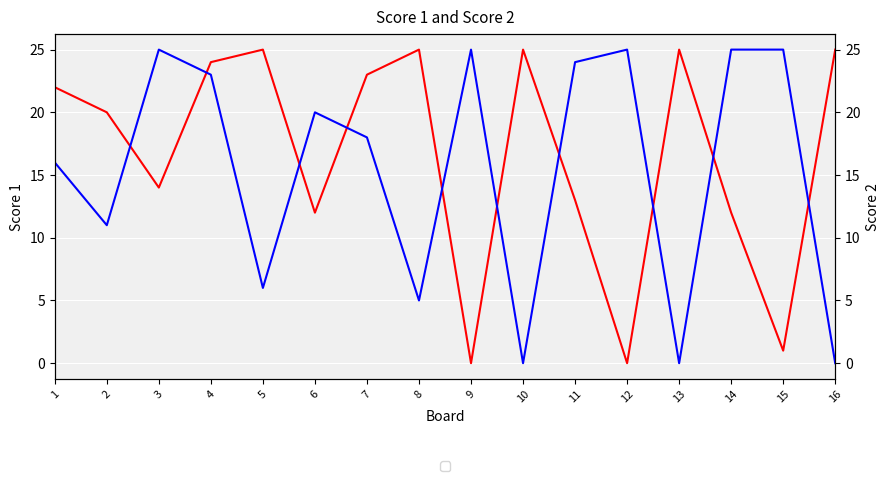

Where is Score 1 nearest to the value 12?

6